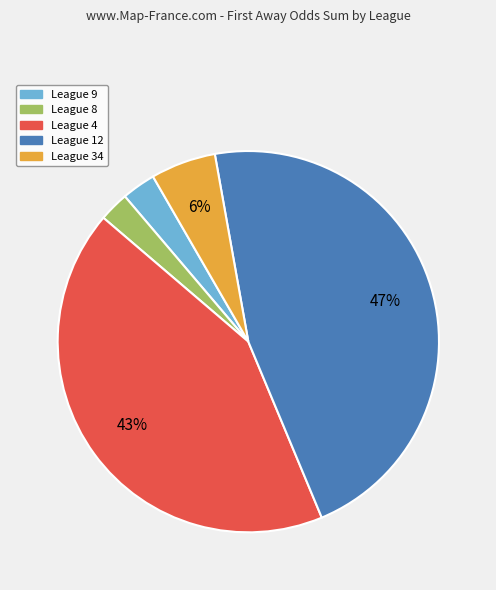

To the nearest percent, what is the average slice percentage?

20%